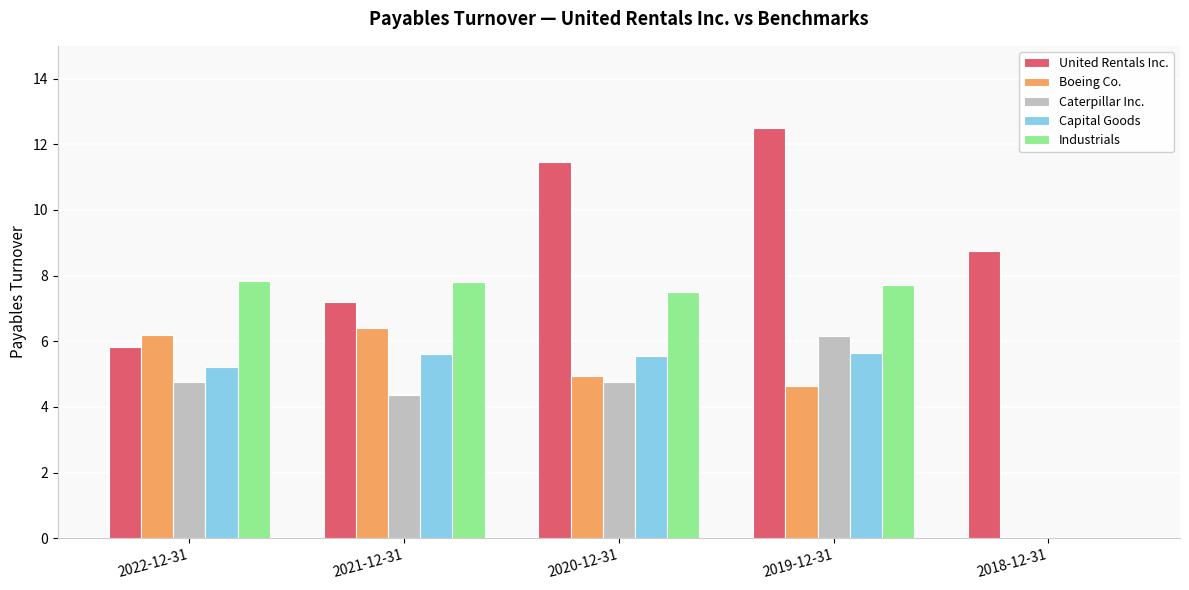

Is it true that Industrials equals 7.8 at 2022-12-31?

True